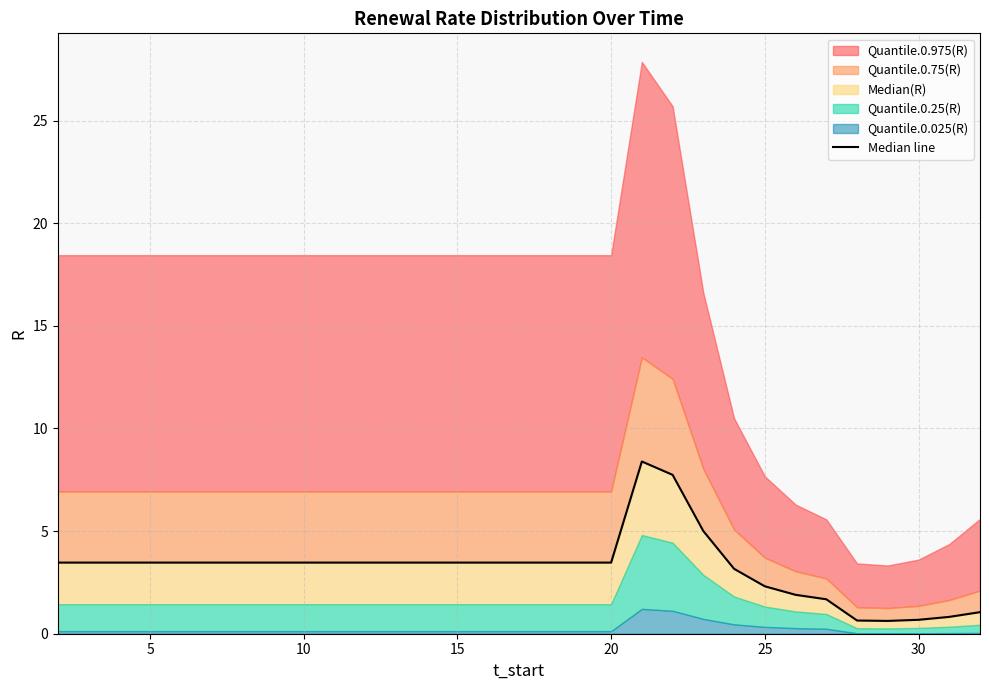

The chart shows a value of 4.8 at 10. True or false?

False